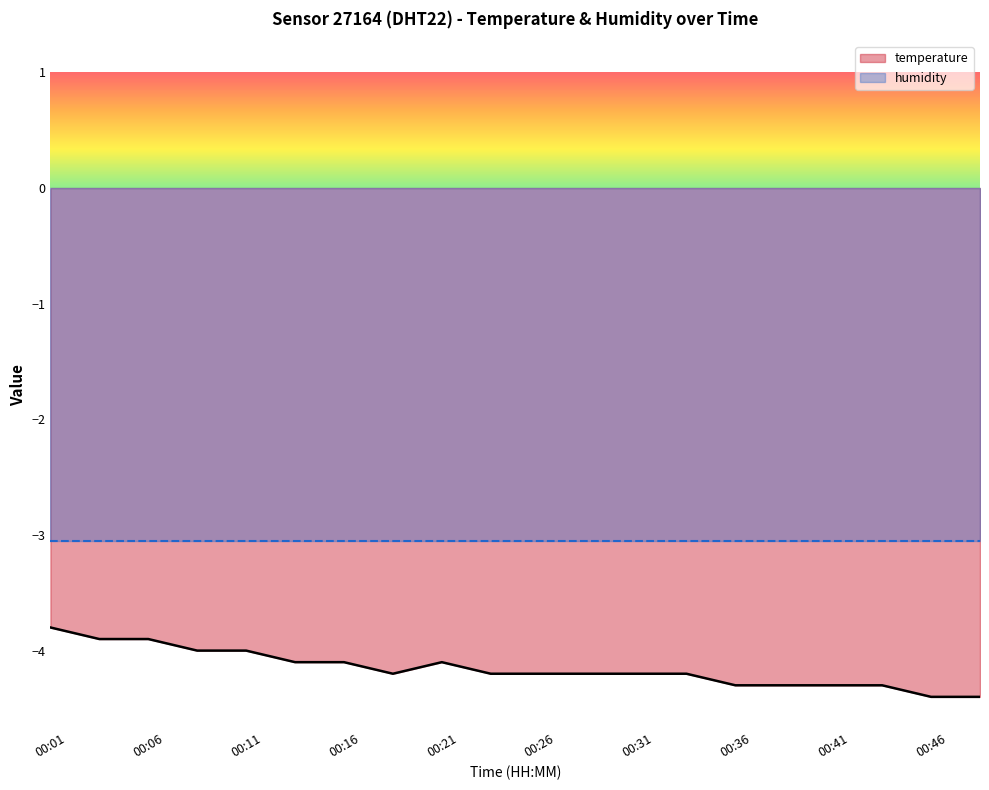

The chart shows a value of -5.1 at 00:03. True or false?

False